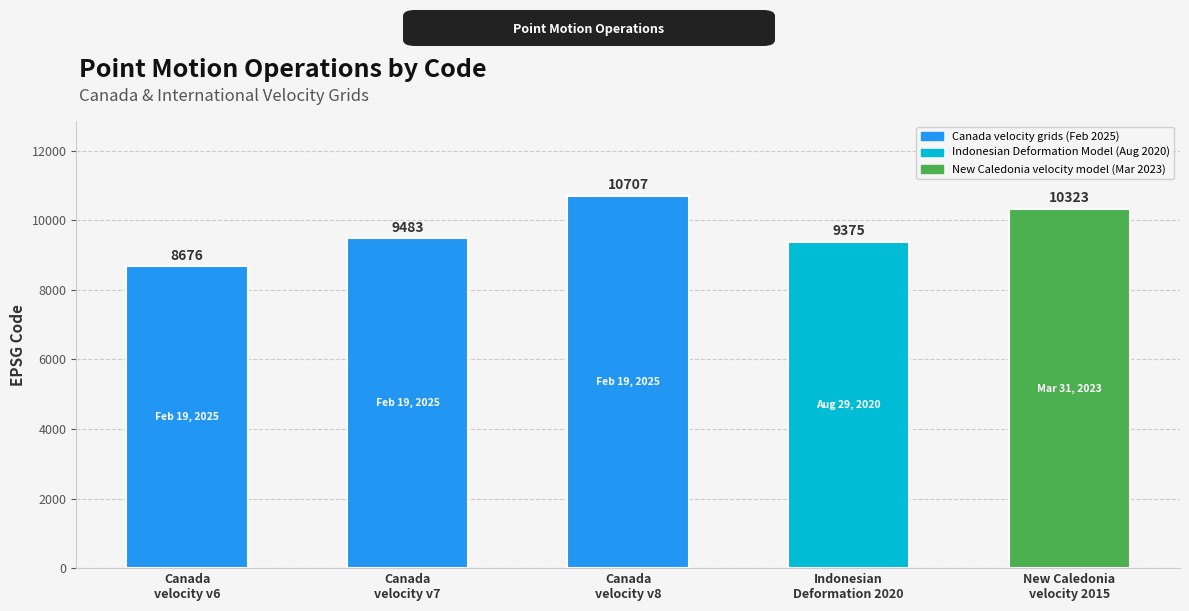

Rank the categories by value from highest to lowest.

Canada
velocity v8, New Caledonia
velocity 2015, Canada
velocity v7, Indonesian
Deformation 2020, Canada
velocity v6